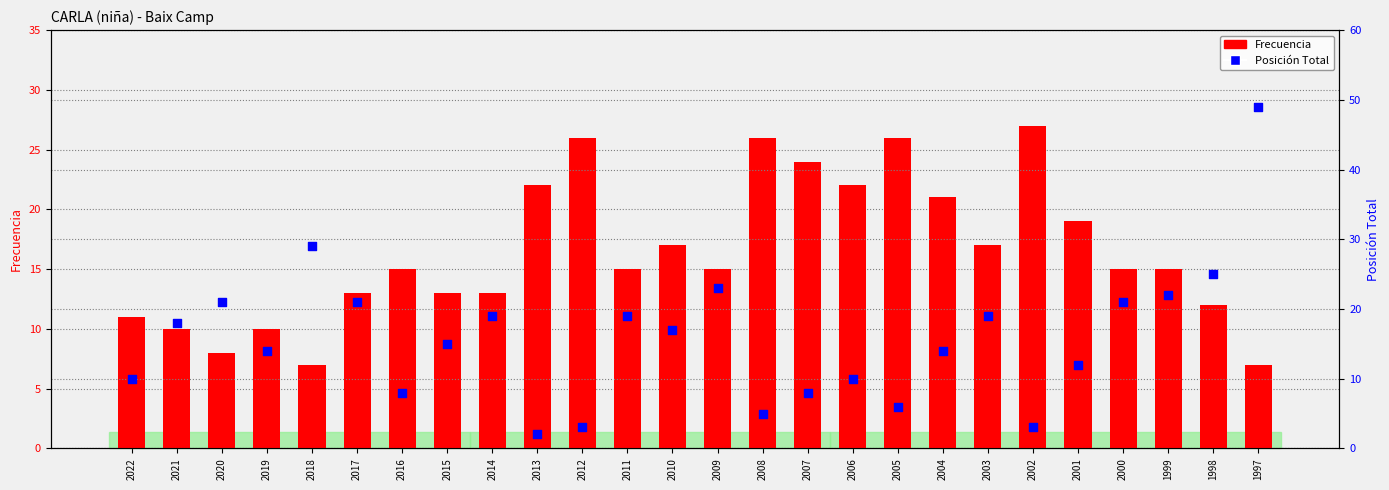

Which series contains the highest Y value?

Posición Total